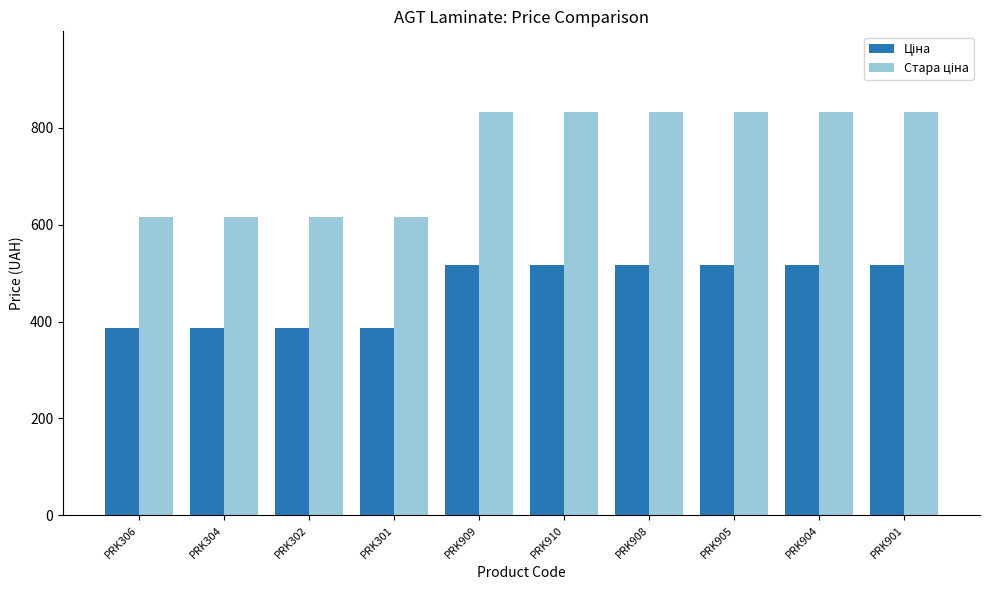

What is the total value across all series at PRK301?

1002.0